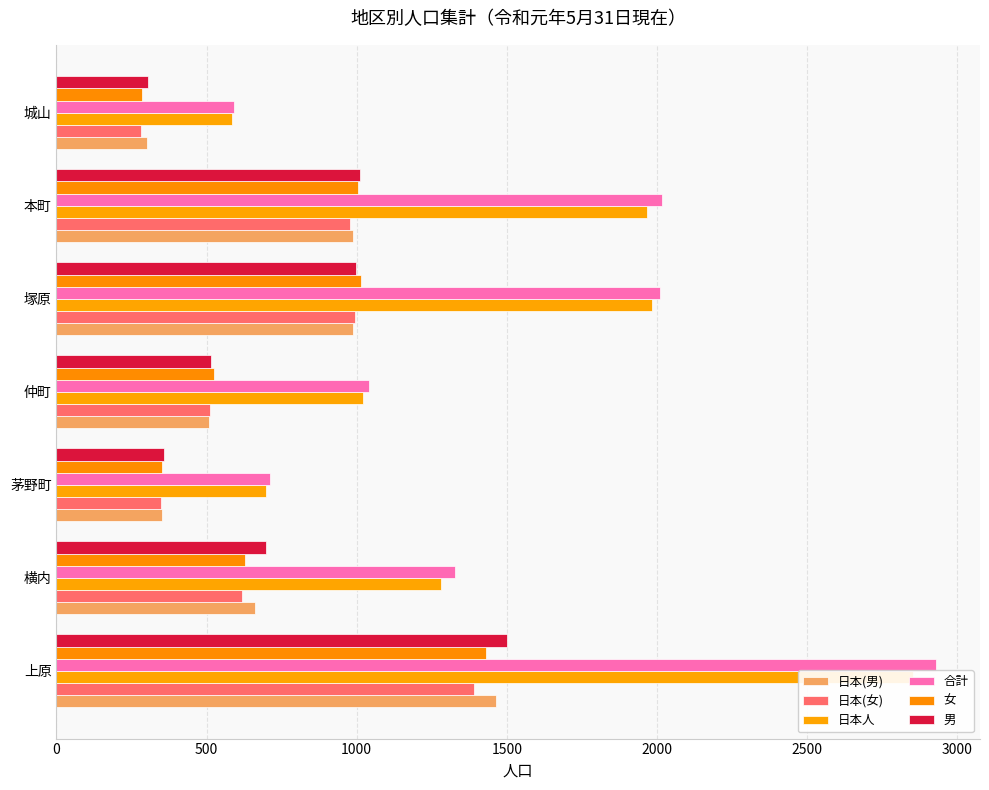

What is the greatest value displayed?

2930